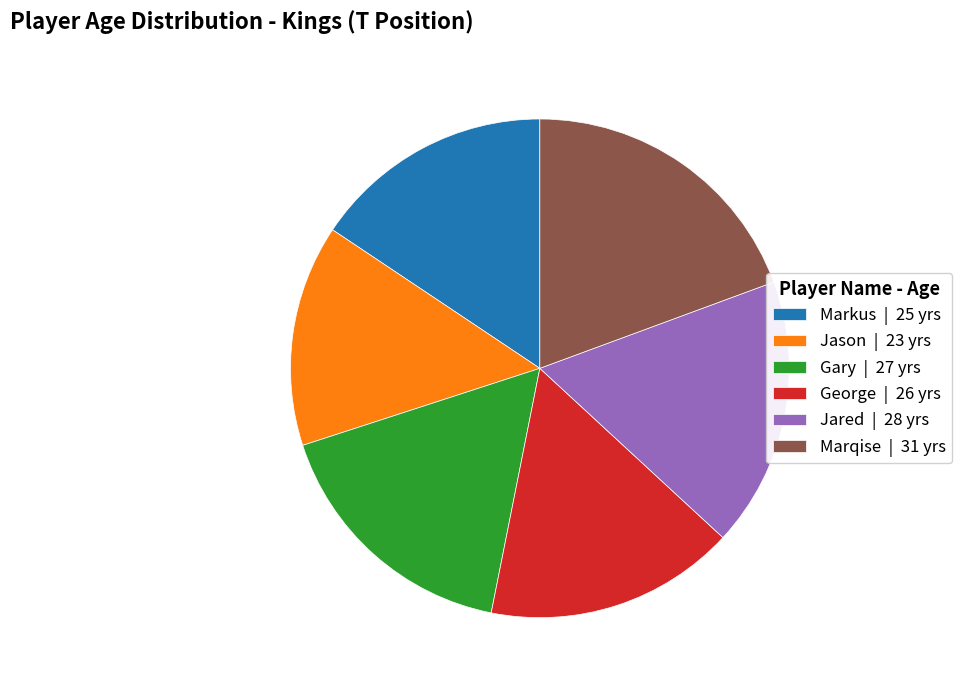

Which slice is the smallest?

Jason